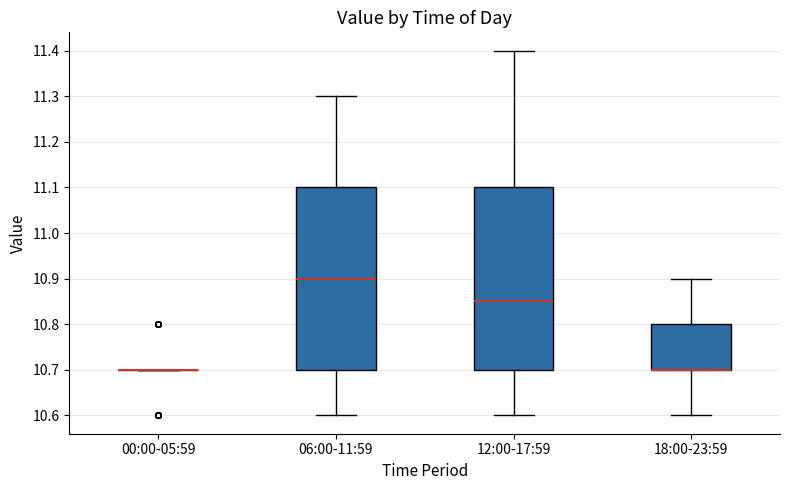

Reading left to right, read every box against the y-axis: the position of its median line, the range the box covers, and the ends of its whiskers. The values are not printed on the chart, so give them approximately, as read against the axis.

00:00-05:59: box collapsed to a line at 10.70, whiskers 10.70 to 10.70
06:00-11:59: median 10.90, box 10.70 to 11.10, whiskers 10.60 to 11.30
12:00-17:59: median 10.85, box 10.70 to 11.10, whiskers 10.60 to 11.40
18:00-23:59: median 10.70 (drawn on the box's lower edge), box 10.70 to 10.80, whiskers 10.60 to 10.90